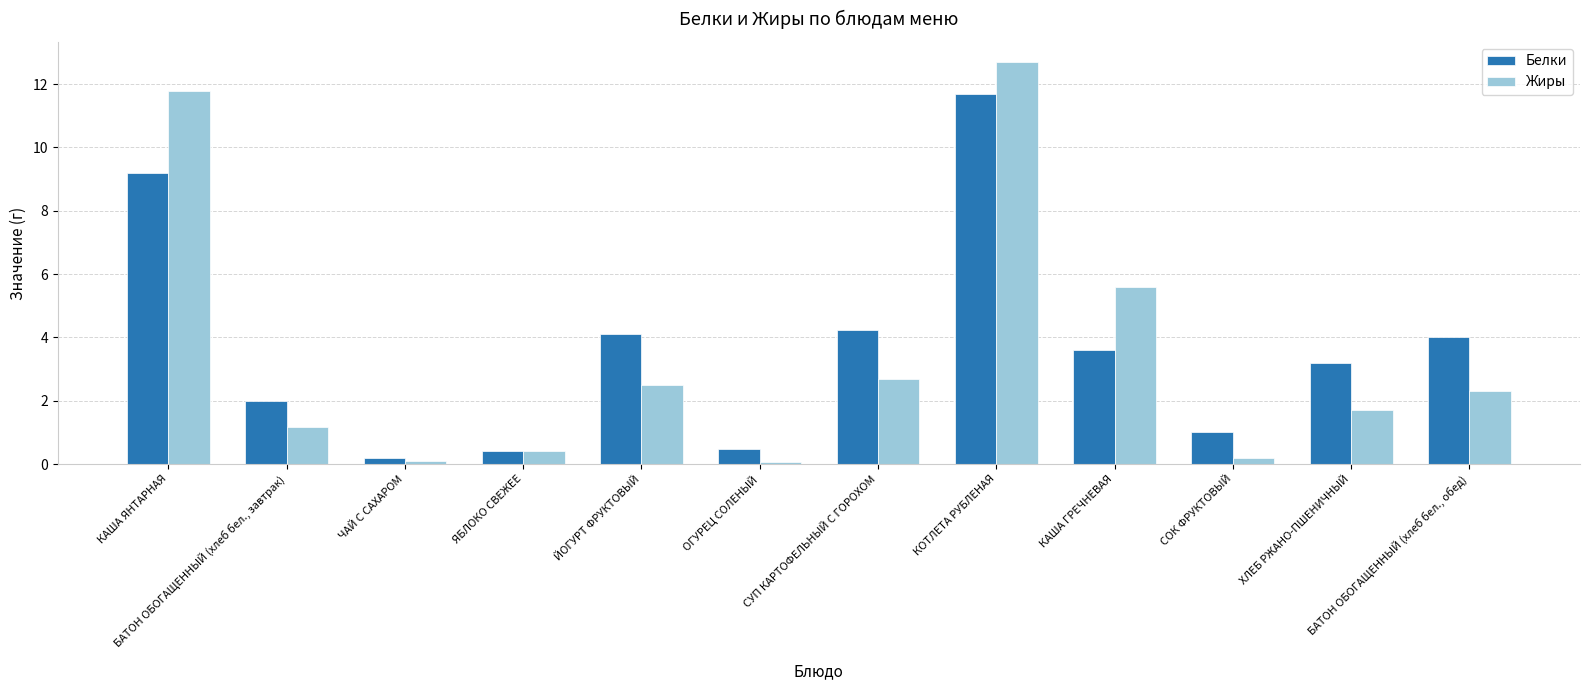

What is the spread (max minus min) of values at ОГУРЕЦ СОЛЕНЫЙ?

0.4